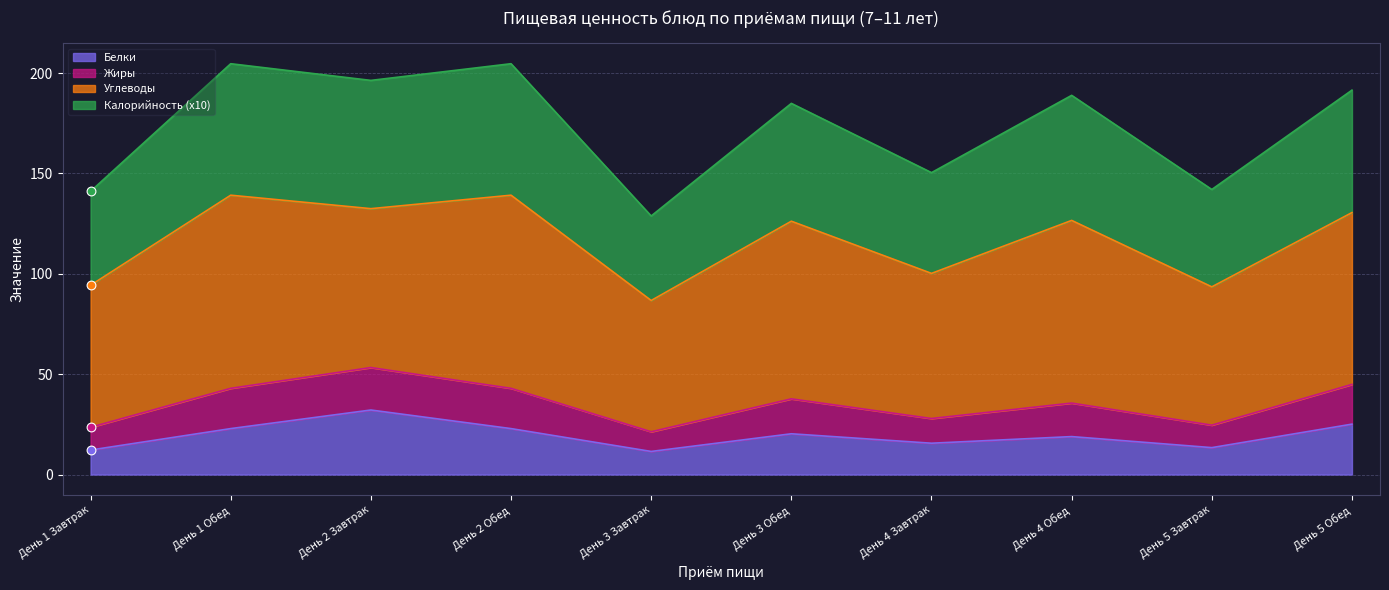

What is the minimum value for Белки?

11.5